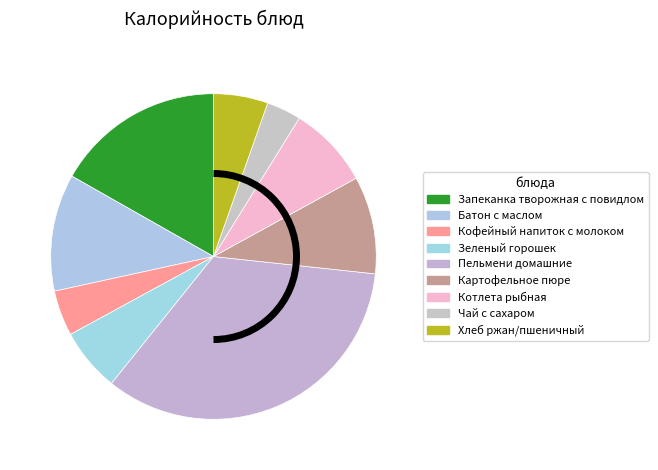

Is the sum of Пельмени домашние and Зеленый горошек greater than half?

No